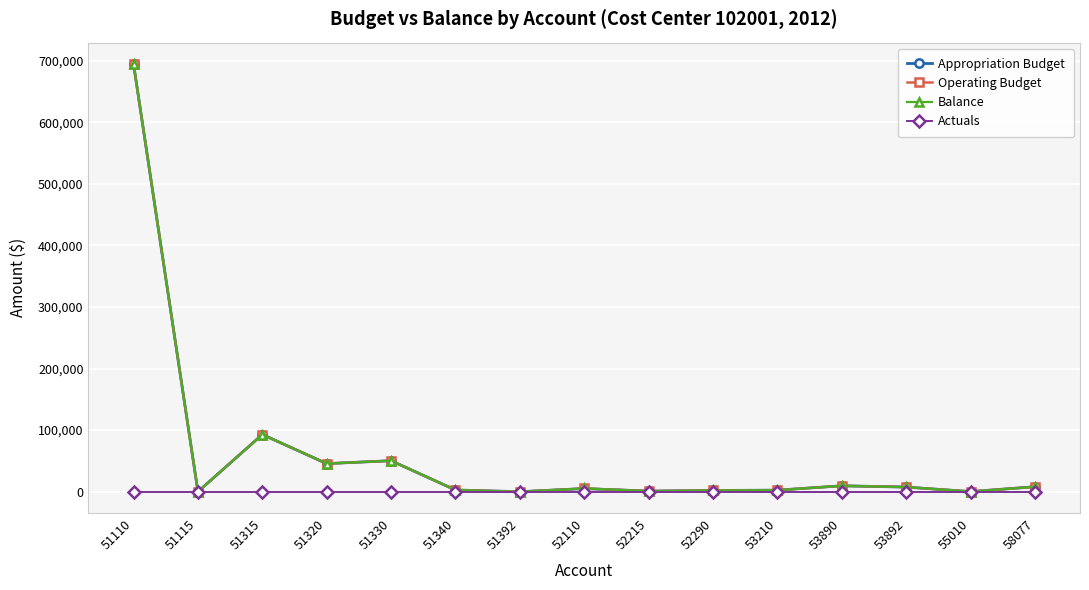

Is this an area chart (filled region under the line)?

No